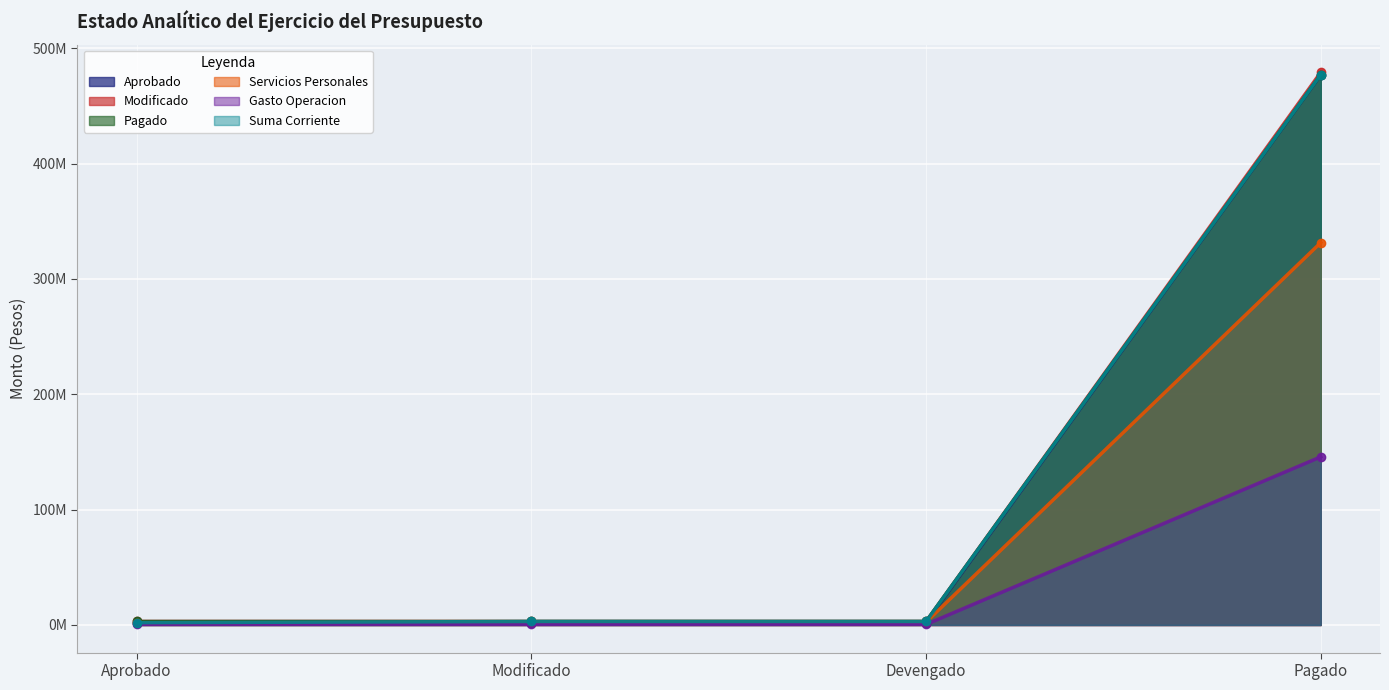

True or false: Servicios Personales and Pagado cross at least once.

False